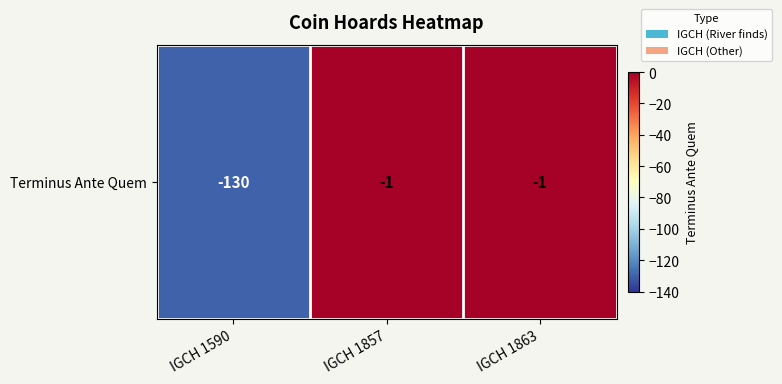

Reading left to right, extract all data points from this chart.

IGCH 1590=-130	IGCH 1857=-1	IGCH 1863=-1